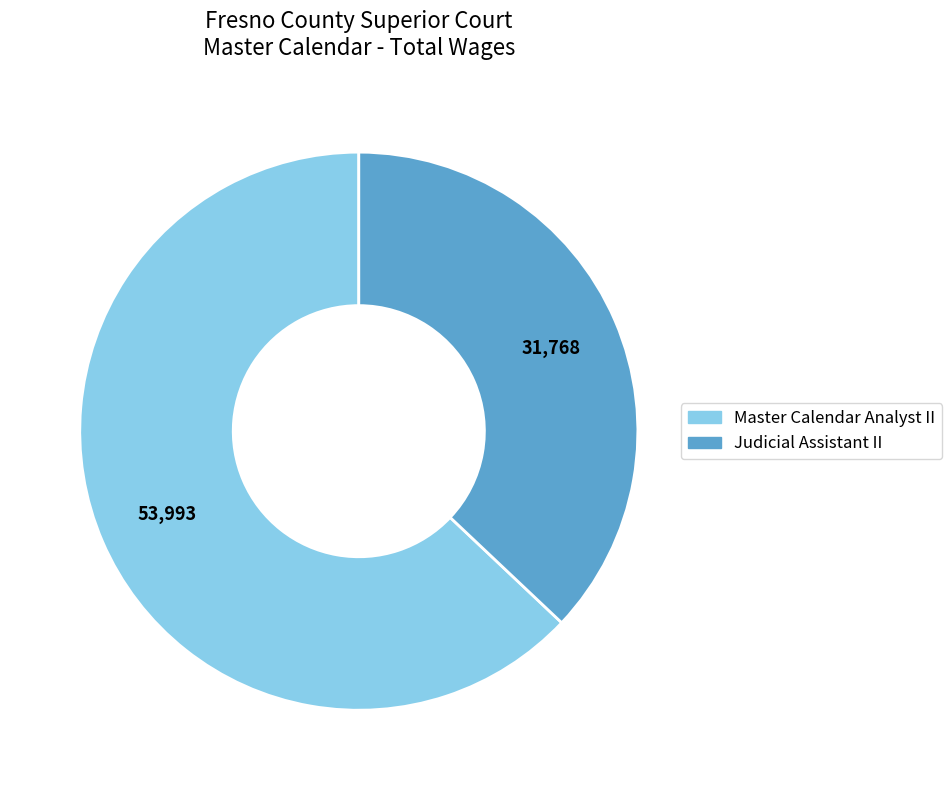

How many segments does this pie chart have?

2